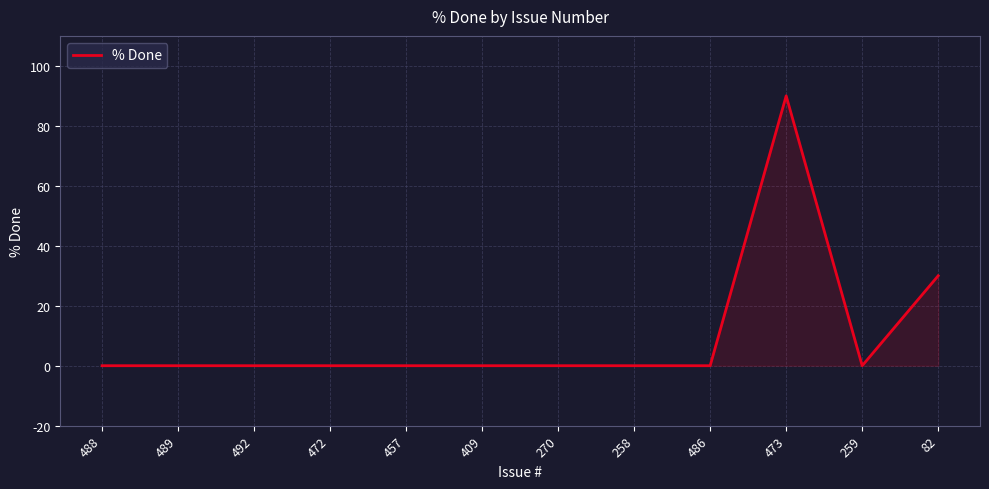

What is the change in value from 486 to 473?

+90